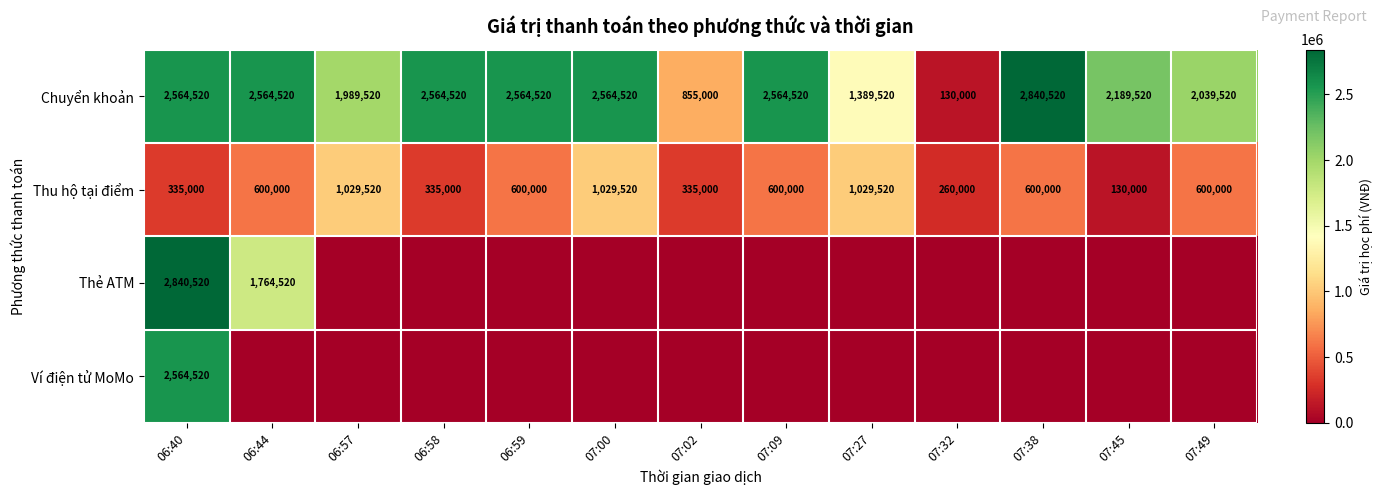

The value of Thu hộ tại điểm at 06:57 is 1029520. True or false?

True